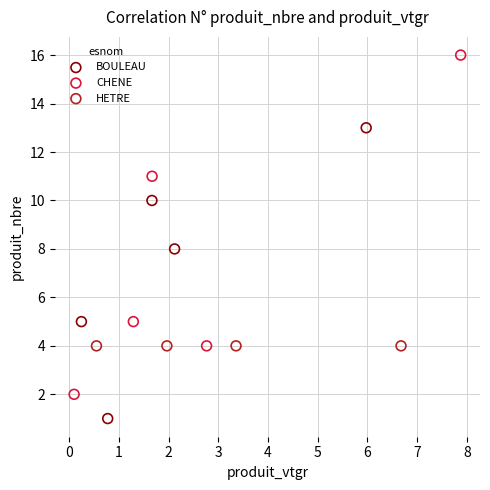

Which series contains the highest Y value?

CHENE